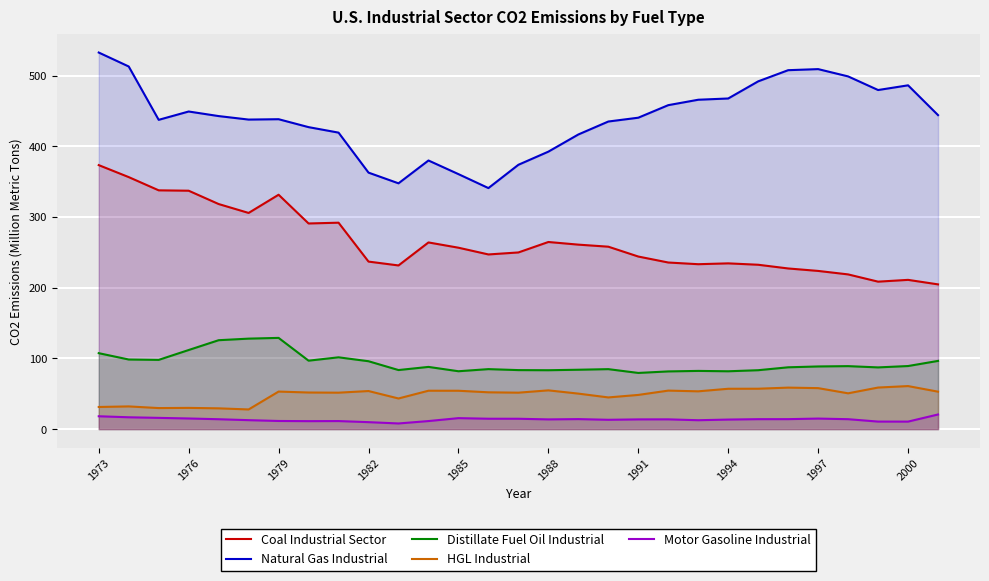

What is the minimum value for Distillate Fuel Oil Industrial?

79.5